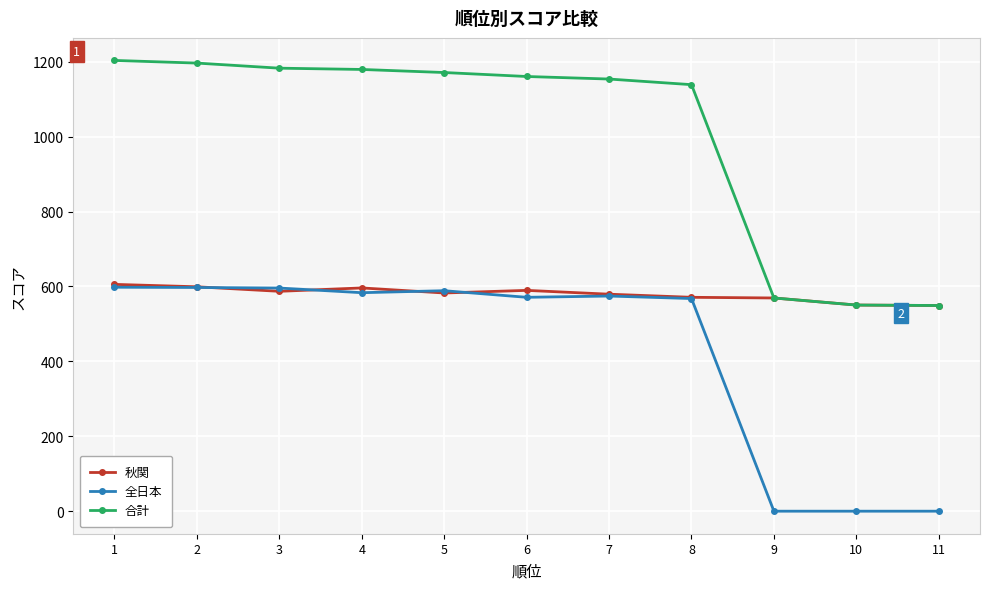

What is the value of the 秋関 point at the 2nd from the left?

599.1